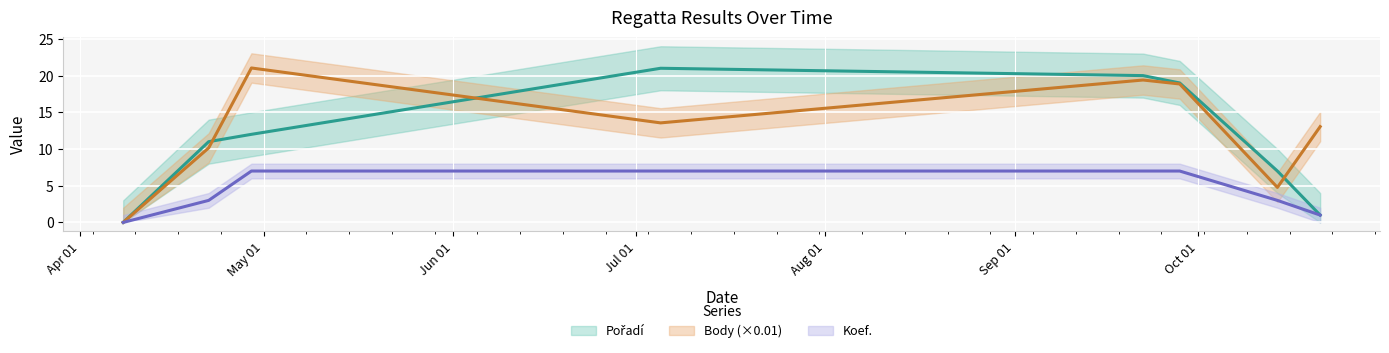

Rank the categories by Pořadí value from highest to lowest.

2017-07-05, 2017-09-22, 2017-09-28, 2017-04-29, 2017-04-22, 2017-10-14, 2017-10-21, 2017-04-08